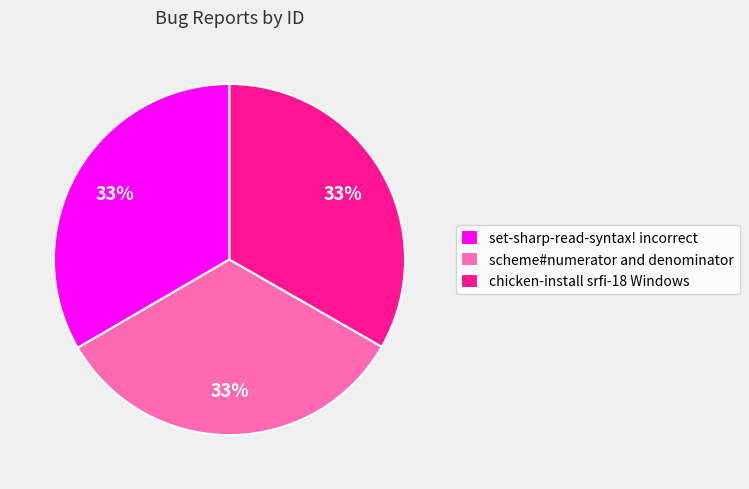

Approximately how many times larger is the value at chicken-install srfi-18 Windows compared to scheme#numerator and denominator?

1.0